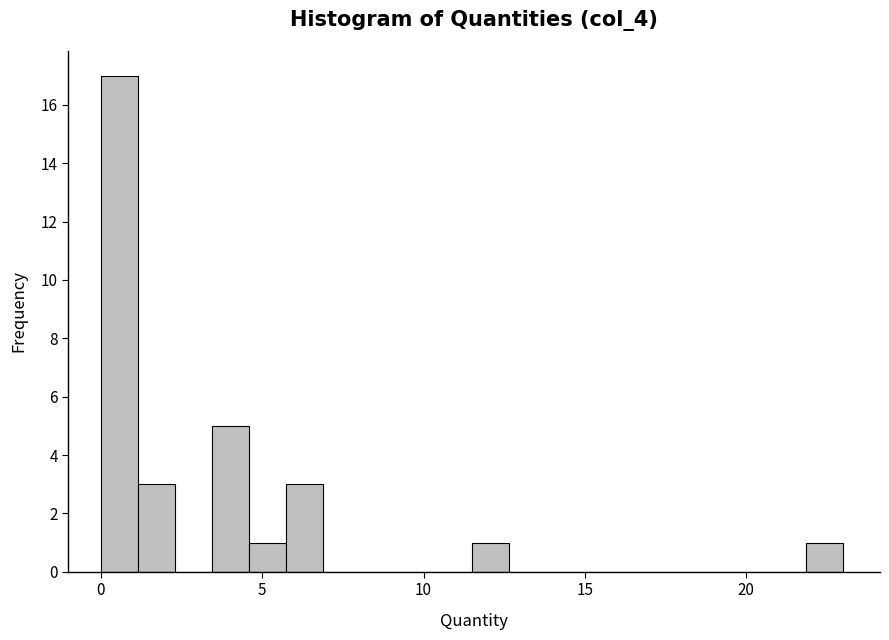

Around what value on the x-axis is the tallest bar? Give the approximate position of its centre, as read against the axis.

0.5